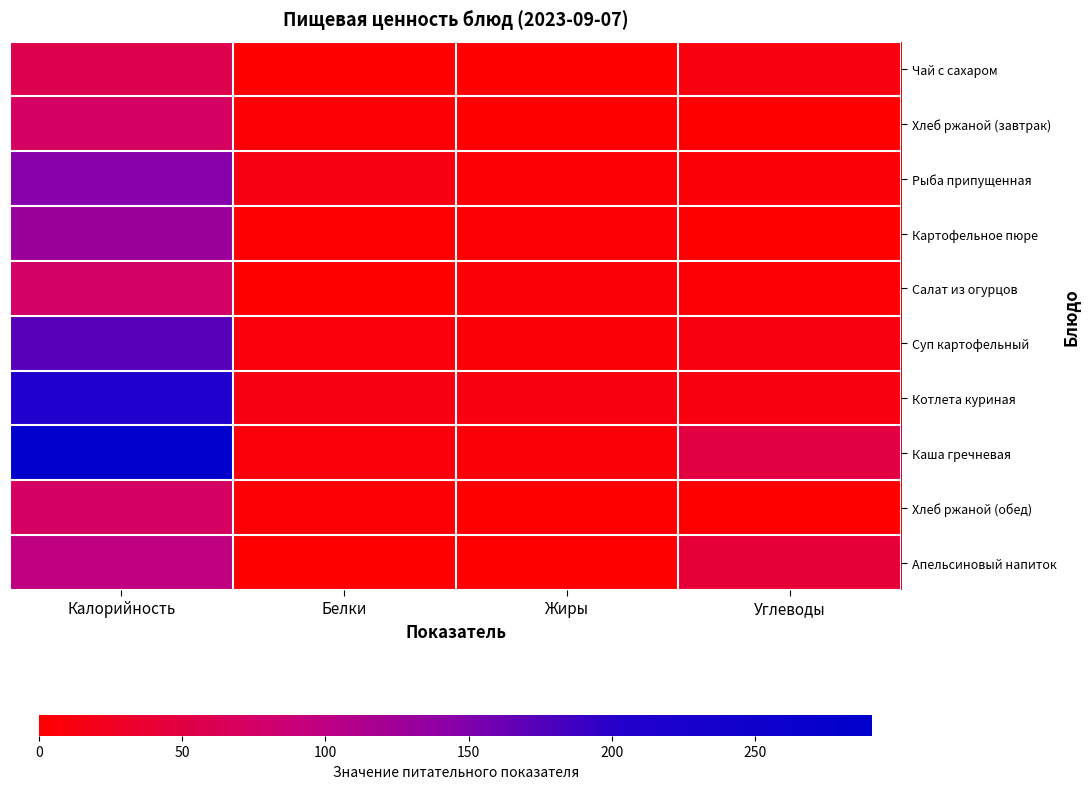

How many data points does each series have?

4